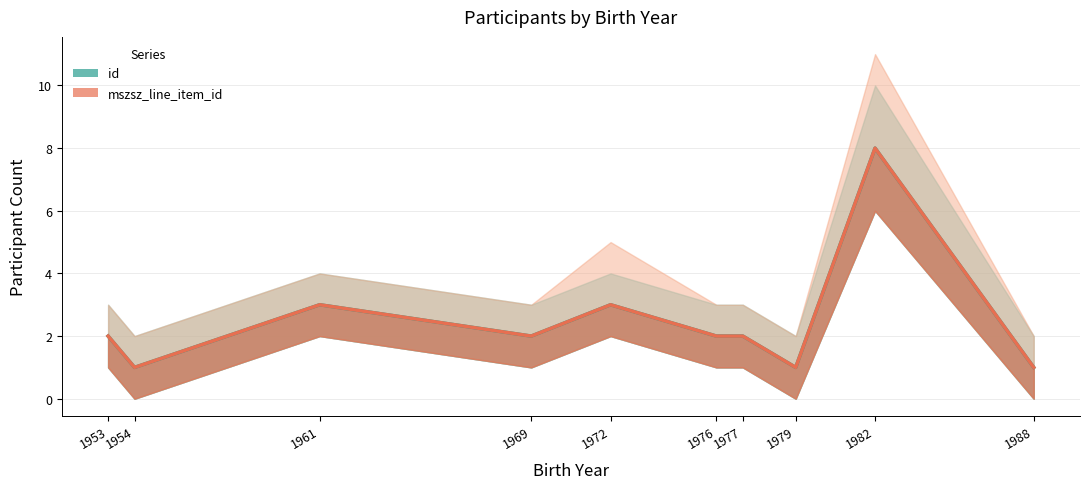

True or false: id and mszsz_line_item_id cross at least once.

False